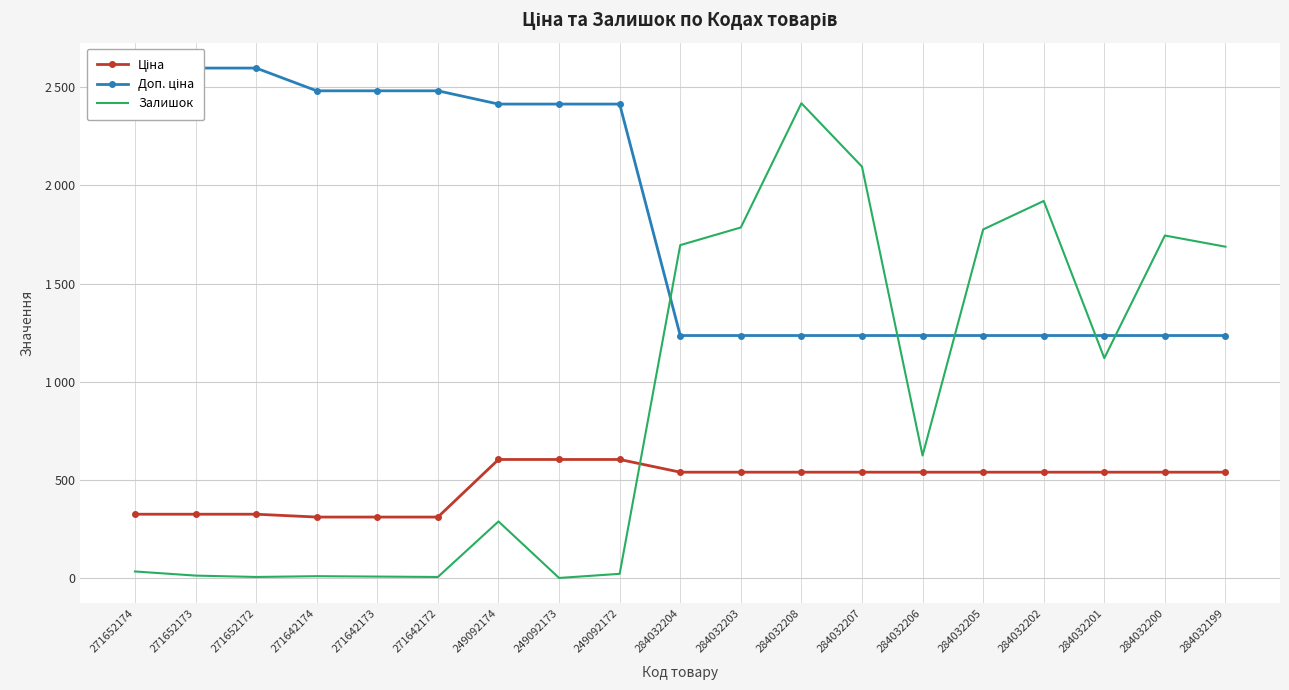

Where do Залишок and Ціна first cross each other?

249092172 and 284032204